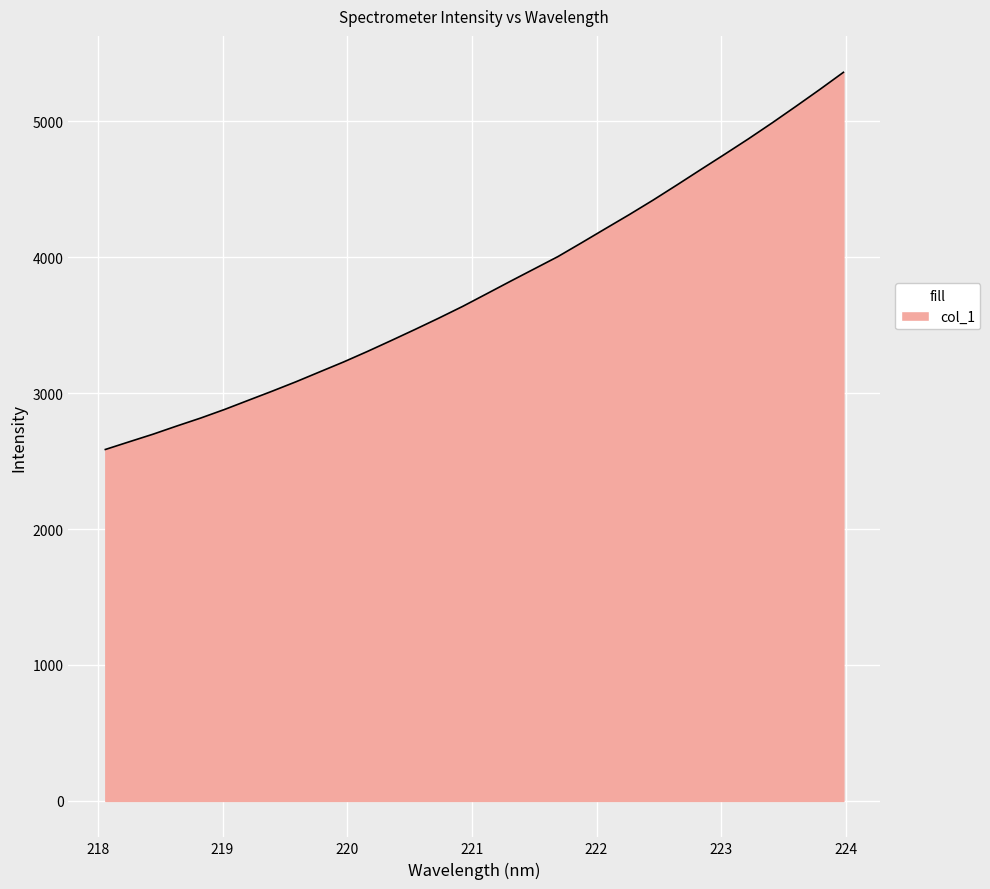

What is the difference between the maximum and minimum values?

2774.6